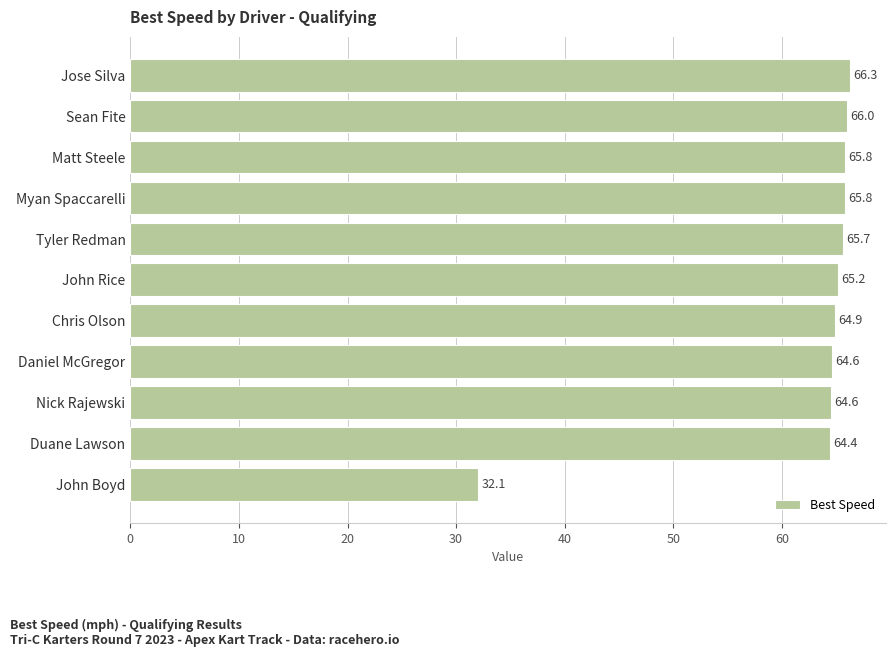

Approximately how many times larger is the value at Tyler Redman compared to Chris Olson?

1.0